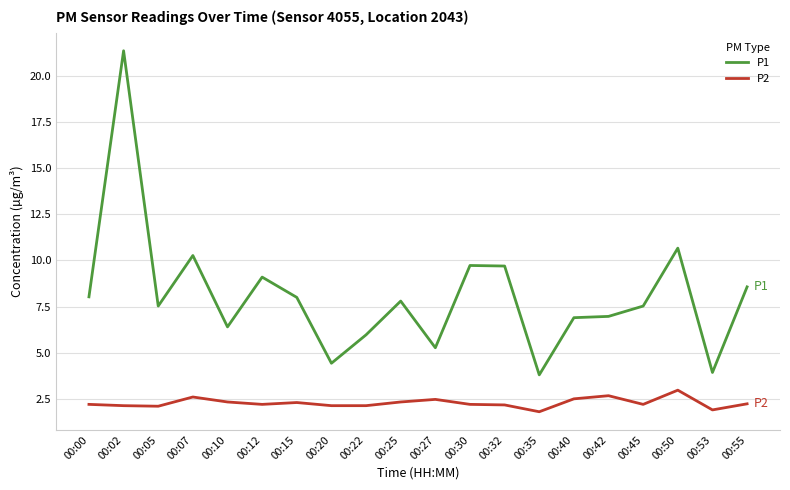

What is the sum of all P2 values?

45.6